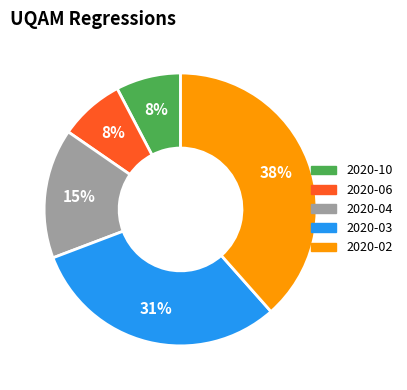

How many slices are in this pie chart?

5